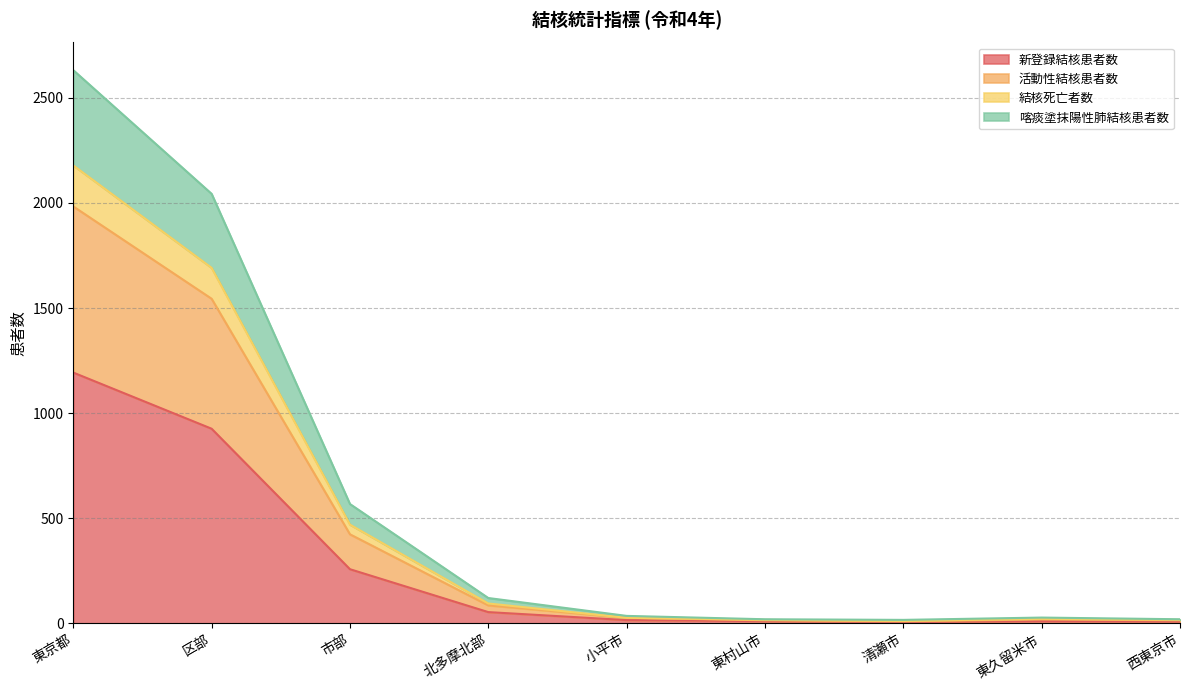

Which has a higher value, 西東京市 or 小平市?

小平市